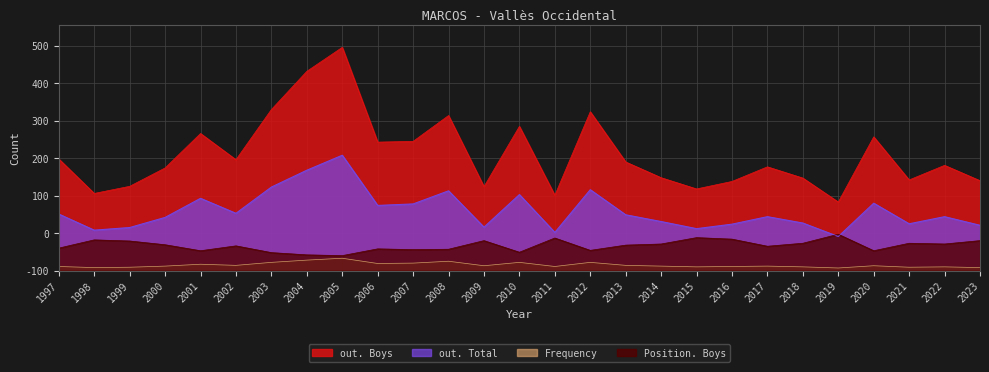

Which series has the widest spread of values?

out. Boys